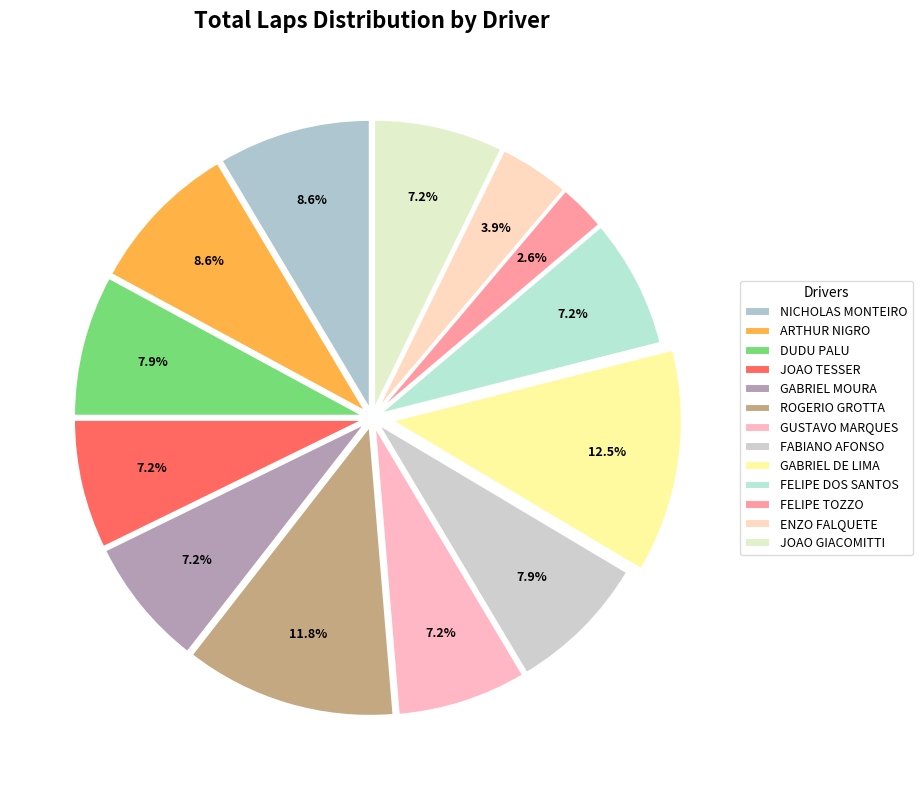

Does any single category account for the majority?

No